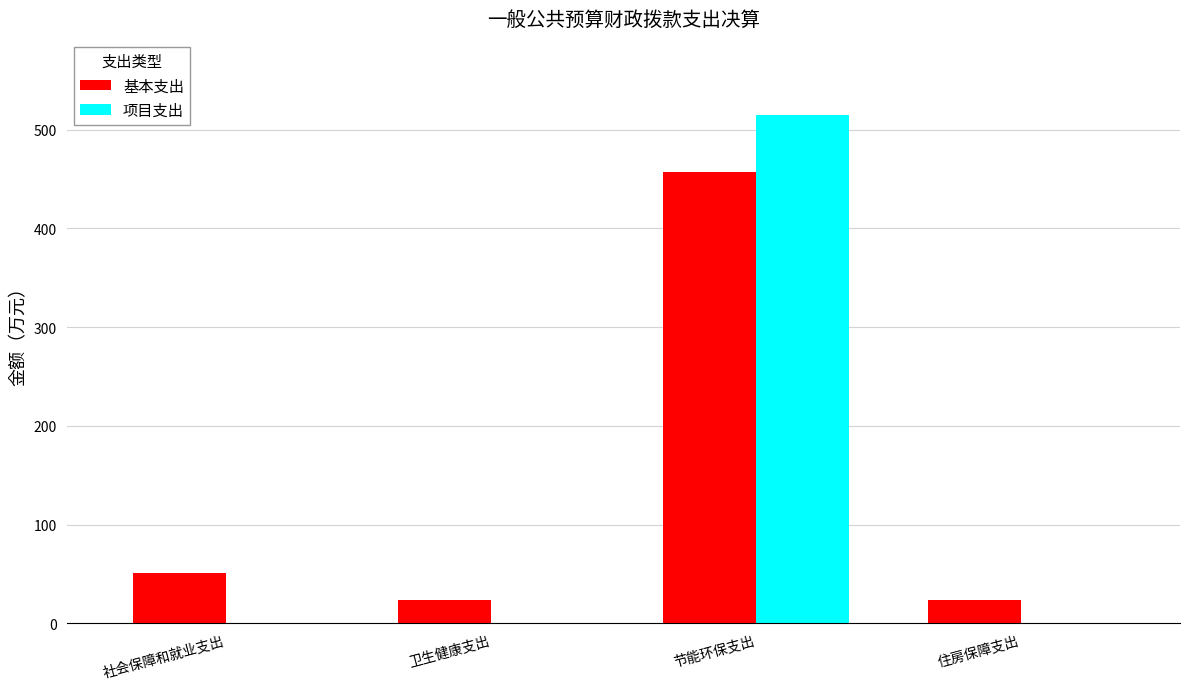

What is the sum of the 基本支出 values at 节能环保支出 and 住房保障支出?

481.5